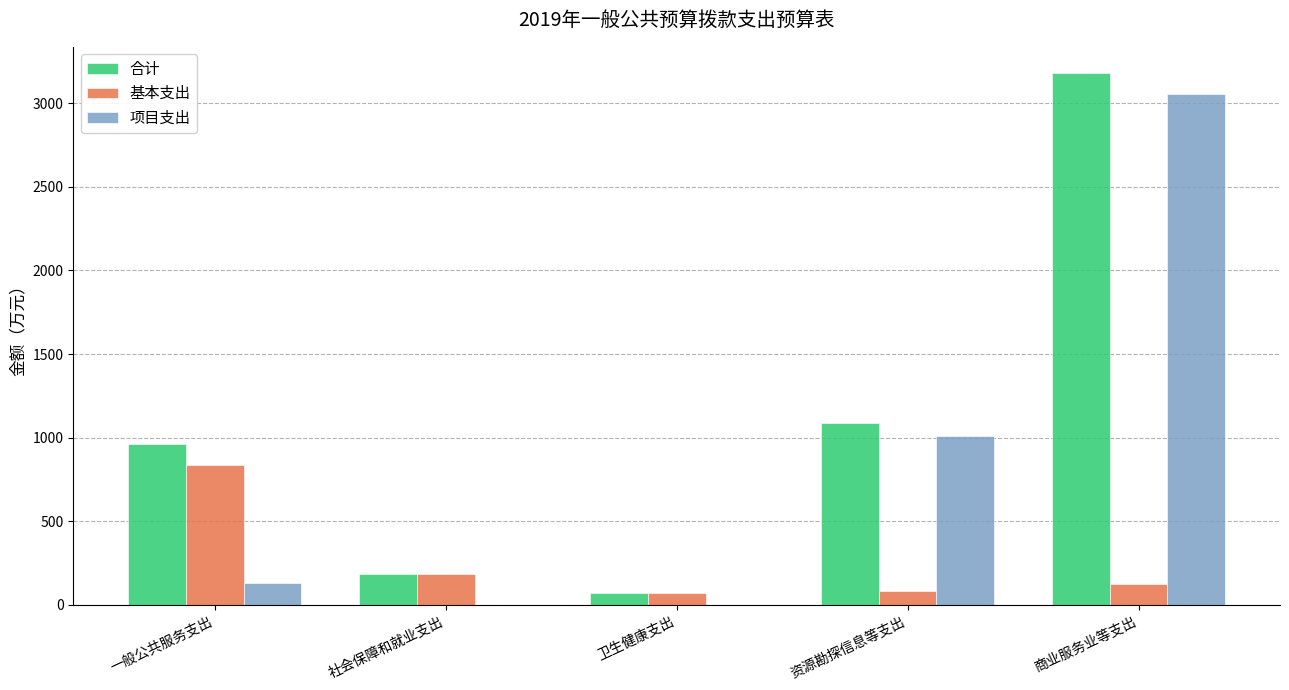

Is it true that 项目支出 equals -984.6 at 卫生健康支出?

False